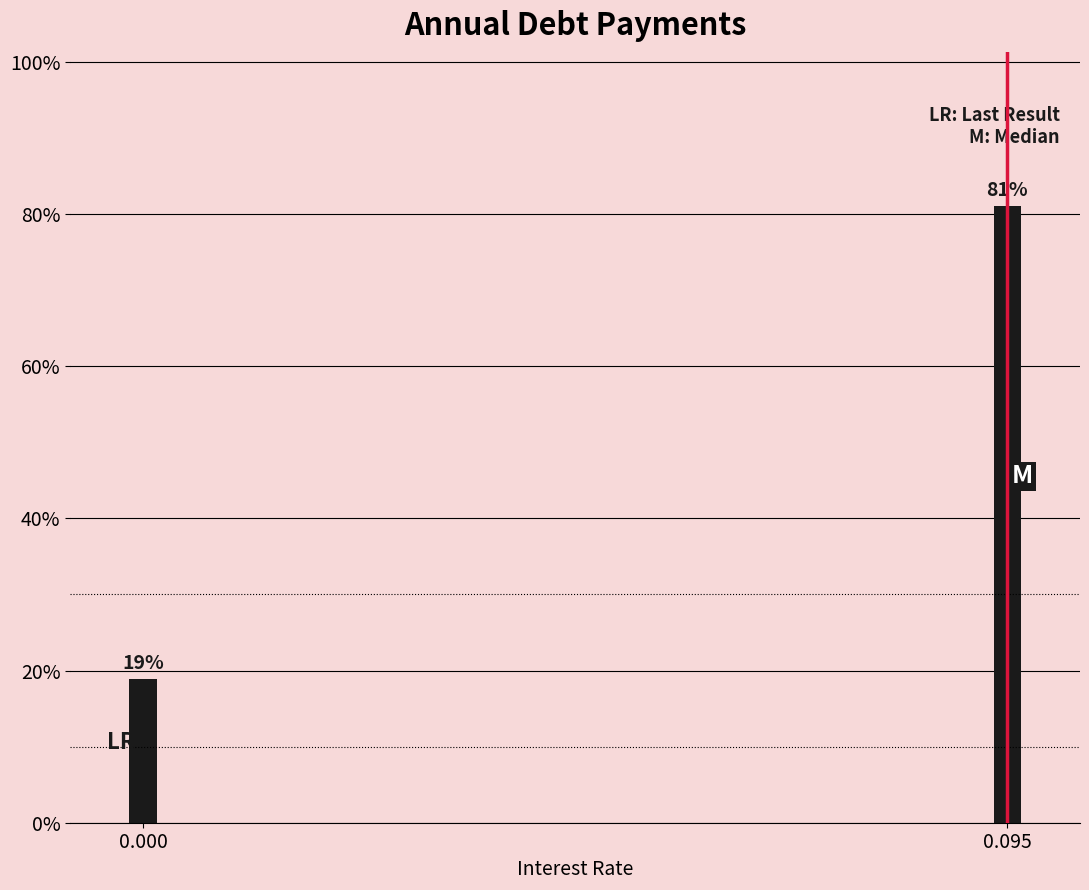

What is the average value?

50.0